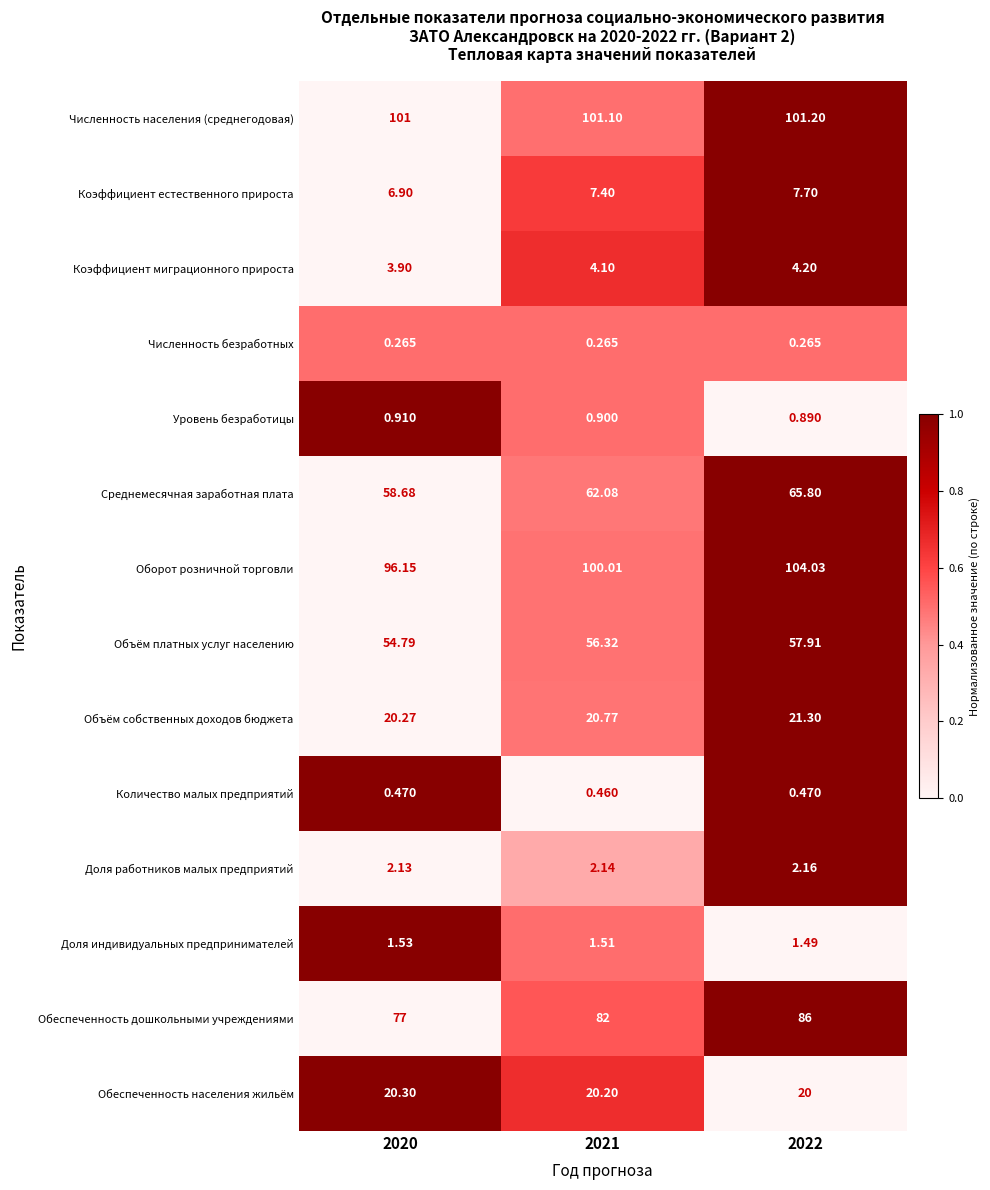

Which series has the widest spread of values?

Обеспеченность дошкольными учреждениями